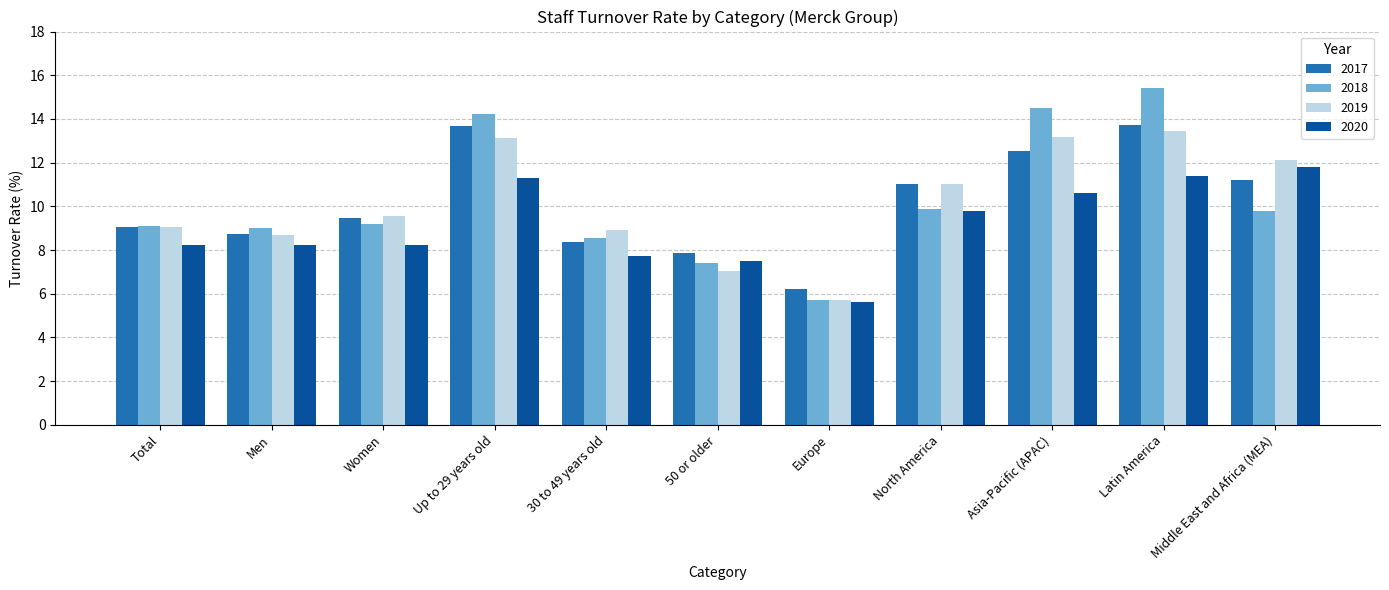

What is the label of the 7th bar from the right?

30 to 49 years old